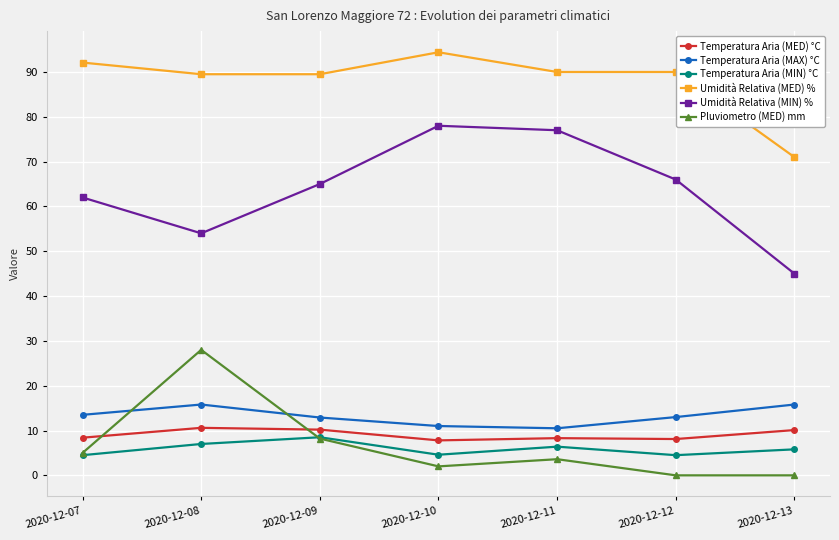

Which series changed the most between 2020-12-08 and 2020-12-09?

Pluviometro (MED) mm